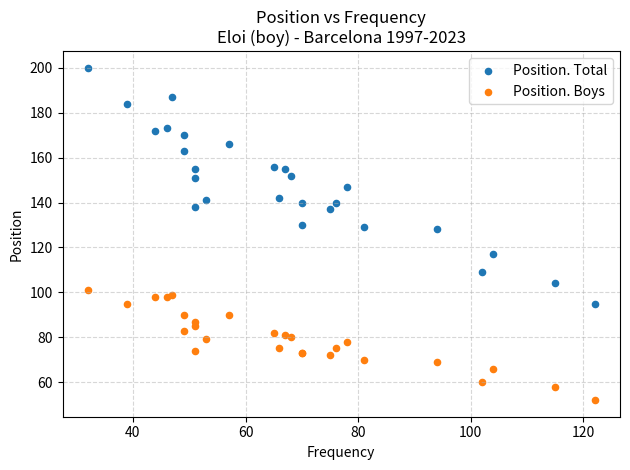

What is the X range (max minus min) for the scatter plot?

90